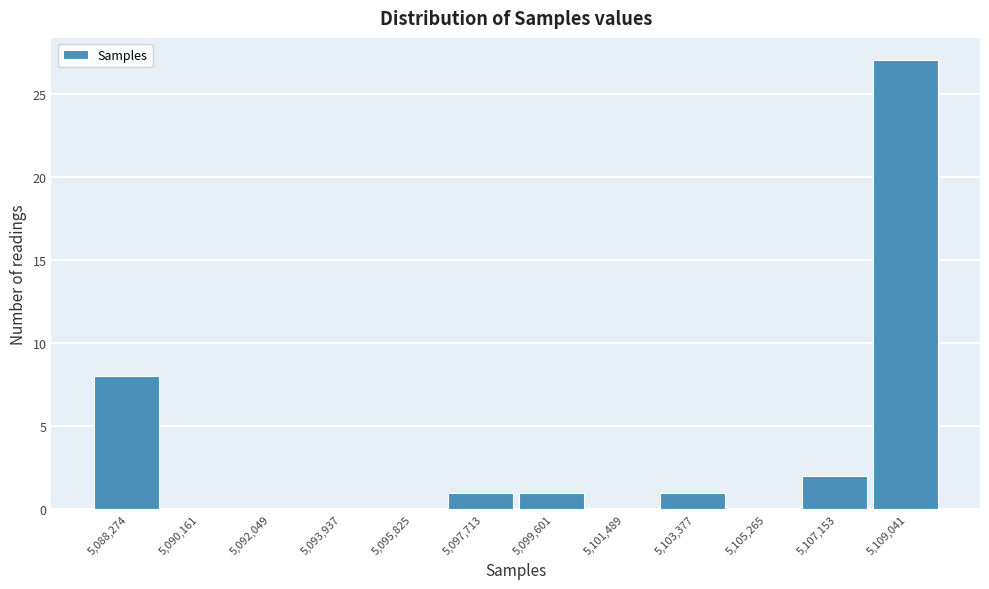

Reading left to right, list all the values displayed in this chart.

5,088,274=8	5,090,161=0	5,092,049=0	5,093,937=0	5,095,825=0	5,097,713=1	5,099,601=1	5,101,489=0	5,103,377=1	5,105,265=0	5,107,153=2	5,109,041=27